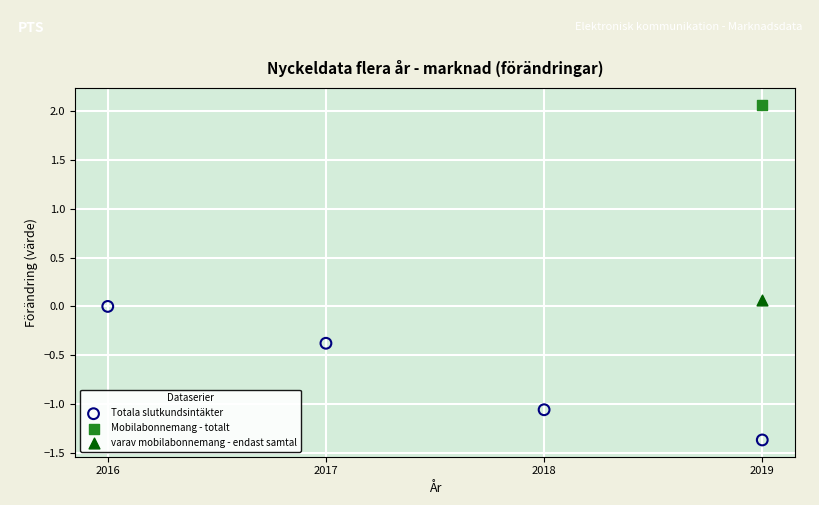

What are all the series names shown in the legend?

Totala slutkundsintäkter, Mobilabonnemang - totalt, varav mobilabonnemang - endast samtal